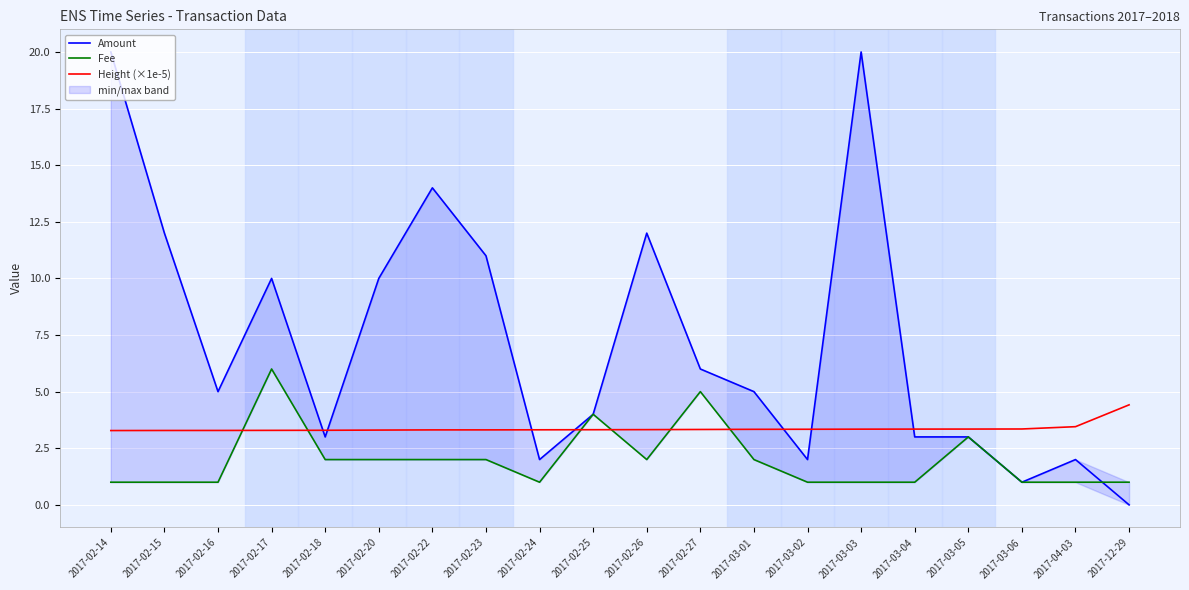

Reading right to left, what are all the values shown in this chart?

Amount: 2017-12-29=0.0	2017-04-03=2.0	2017-03-06=1.0	2017-03-05=3.0	2017-03-04=3.0	2017-03-03=20.0	2017-03-02=2.0	2017-03-01=5.0	2017-02-27=6.0	2017-02-26=12.0	2017-02-25=4.0	2017-02-24=2.0	2017-02-23=11.0	2017-02-22=14.0	2017-02-20=10.0	2017-02-18=3.0	2017-02-17=10.0	2017-02-16=5.0	2017-02-15=12.0	2017-02-14=20.0
Fee: 2017-12-29=1.0	2017-04-03=1.0	2017-03-06=1.0	2017-03-05=3.0	2017-03-04=1.0	2017-03-03=1.0	2017-03-02=1.0	2017-03-01=2.0	2017-02-27=5.0	2017-02-26=2.0	2017-02-25=4.0	2017-02-24=1.0	2017-02-23=2.0	2017-02-22=2.0	2017-02-20=2.0	2017-02-18=2.0	2017-02-17=6.0	2017-02-16=1.0	2017-02-15=1.0	2017-02-14=1.0
Height (×1e-5): 2017-12-29=4.4	2017-04-03=3.5	2017-03-06=3.4	2017-03-05=3.3	2017-03-04=3.3	2017-03-03=3.3	2017-03-02=3.3	2017-03-01=3.3	2017-02-27=3.3	2017-02-26=3.3	2017-02-25=3.3	2017-02-24=3.3	2017-02-23=3.3	2017-02-22=3.3	2017-02-20=3.3	2017-02-18=3.3	2017-02-17=3.3	2017-02-16=3.3	2017-02-15=3.3	2017-02-14=3.3